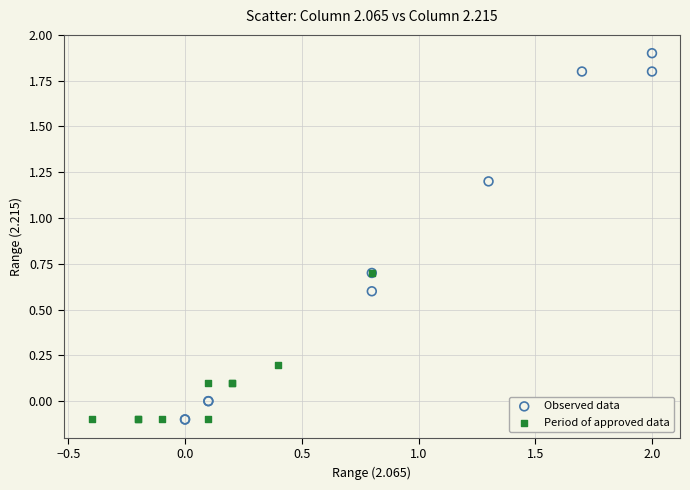

What are all the series names shown in the legend?

Observed data, Period of approved data